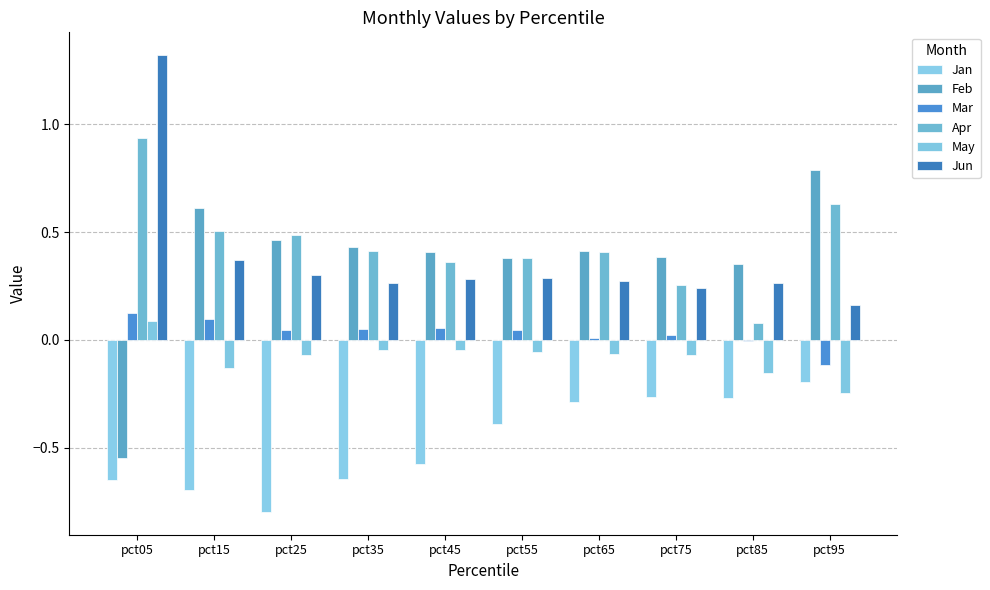

The value of Jun at pct95 is 0.1. True or false?

False